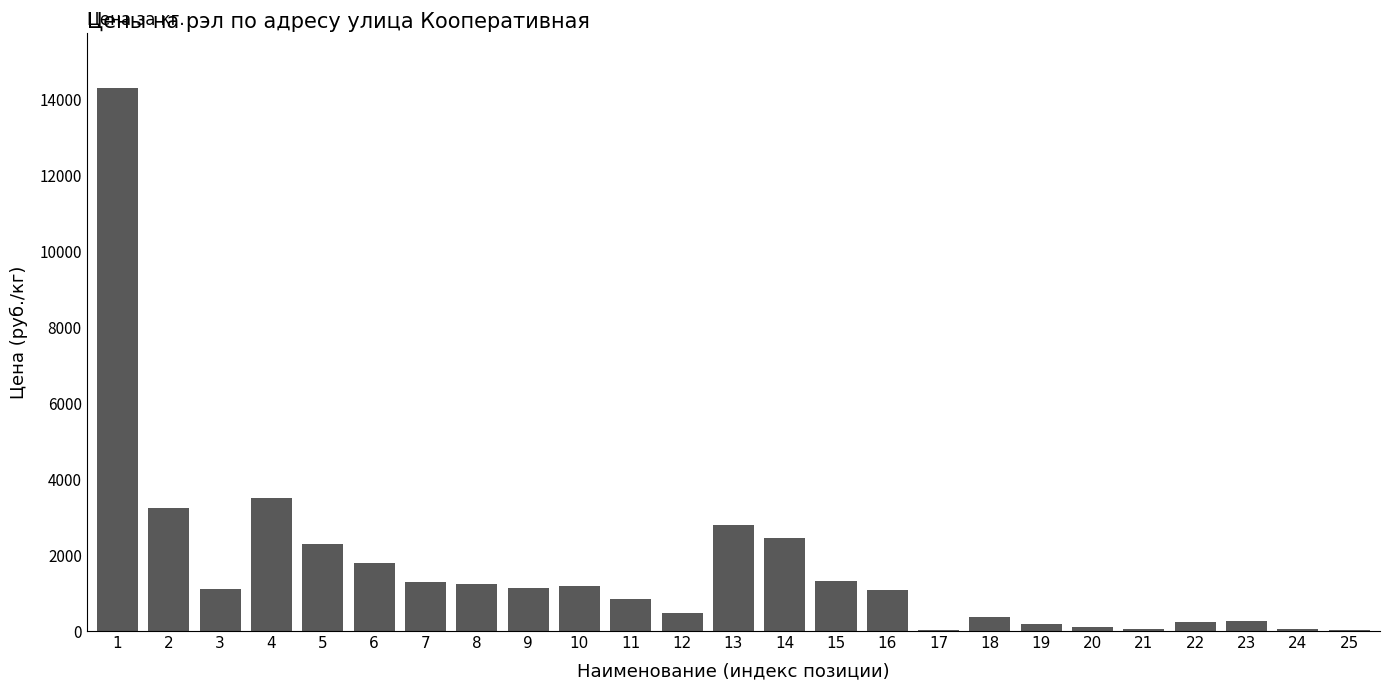

The value at 4 is 3500. True or false?

True